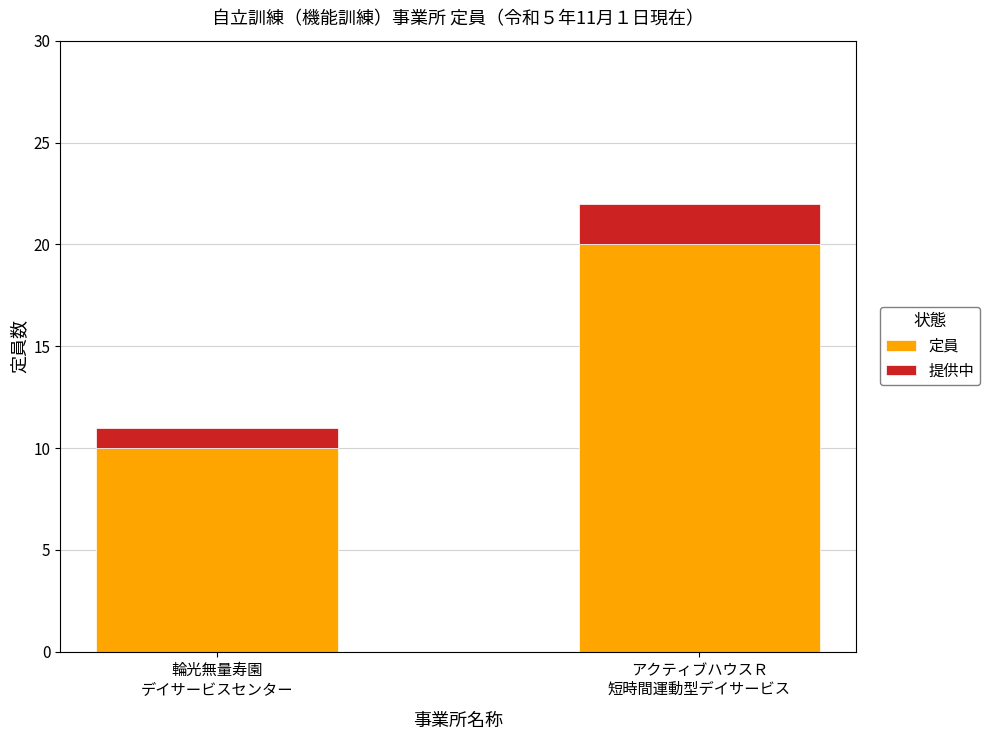

The value of 定員 at アクティブハウスＲ
短時間運動型デイサービス is 36. True or false?

False